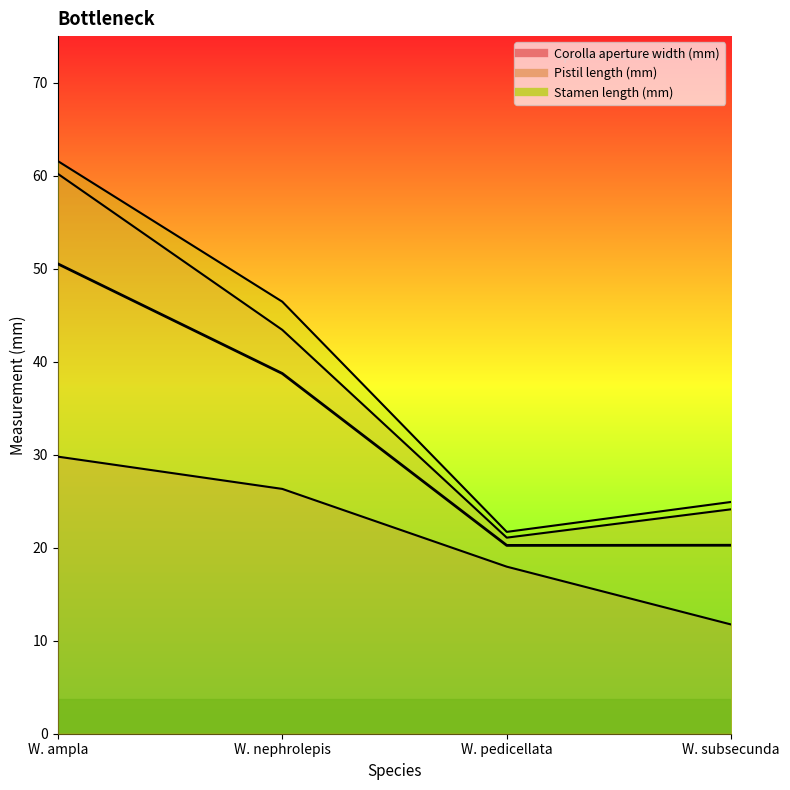

Where does the data first go above 38?

W. ampla